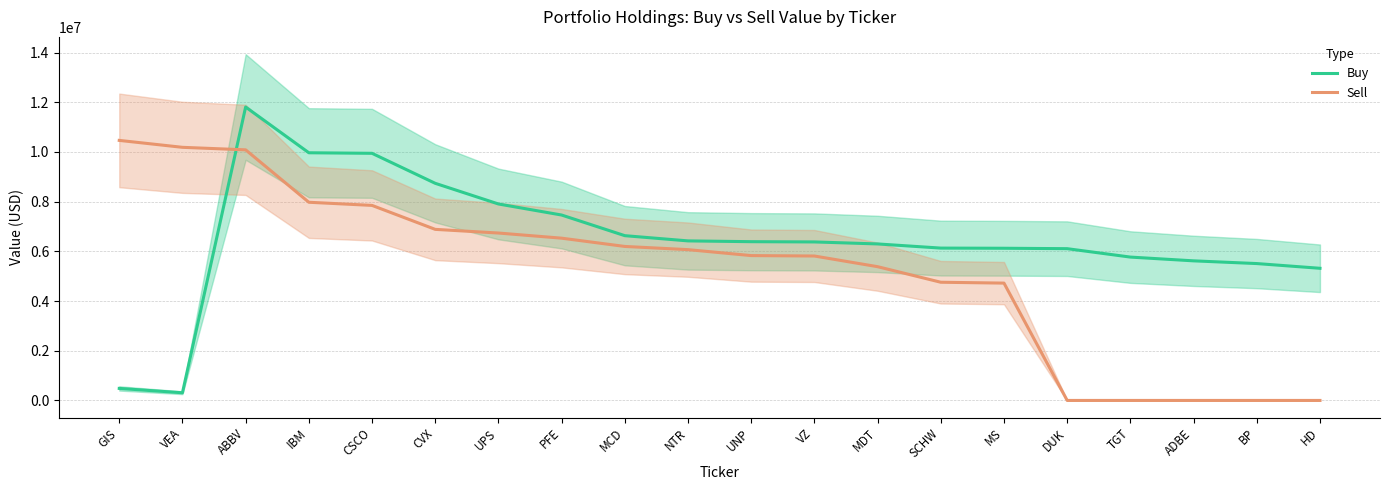

Reading left to right, transcribe all the data shown in this chart.

Buy: 483997	308889	11808980	9967675	9945751	8738467	7906817	7461923	6631312	6421187	6389502	6379131	6298577	6131342	6124678	6107945	5769432	5618078	5508694	5318620
Sell: 10465857	10186839	10085371	7975877	7849526	6885015	6737734	6530572	6197737	6068837	5829641	5812708	5383390	4756781	4722021	0	0	0	0	0